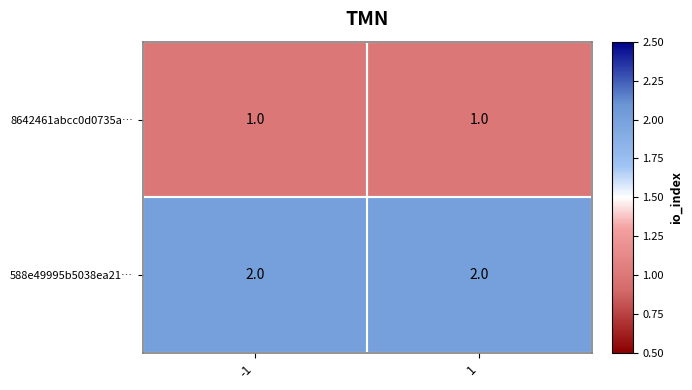

What is the total value across all series at 1?

3